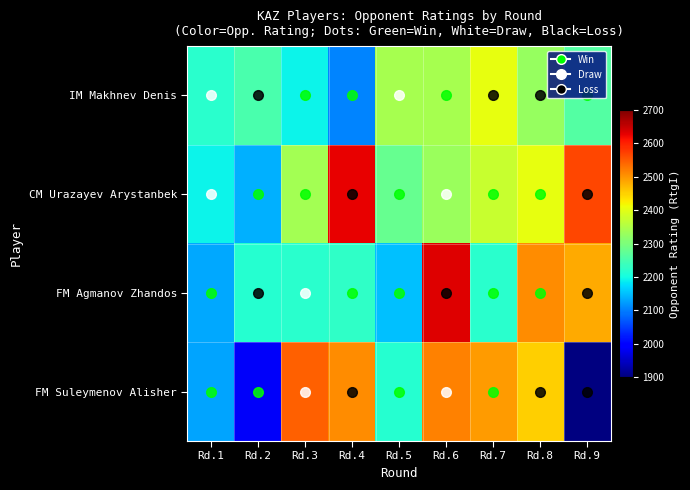

How many values in the FM Suleymenov Alisher series exceed 2495?

3